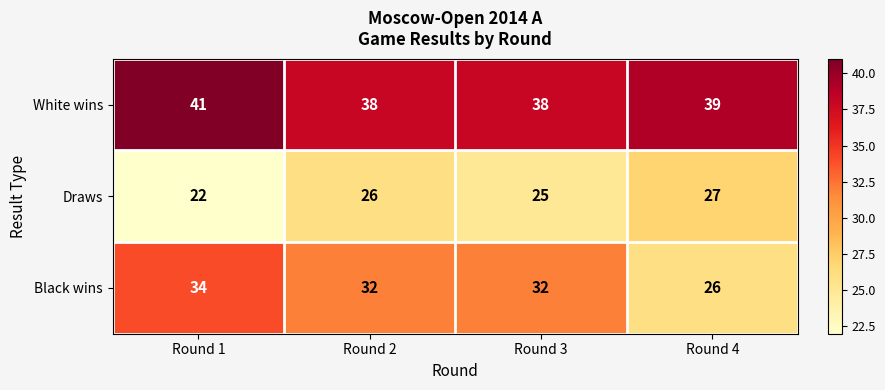

Rank the series by their average value, from highest to lowest.

White wins, Black wins, Draws